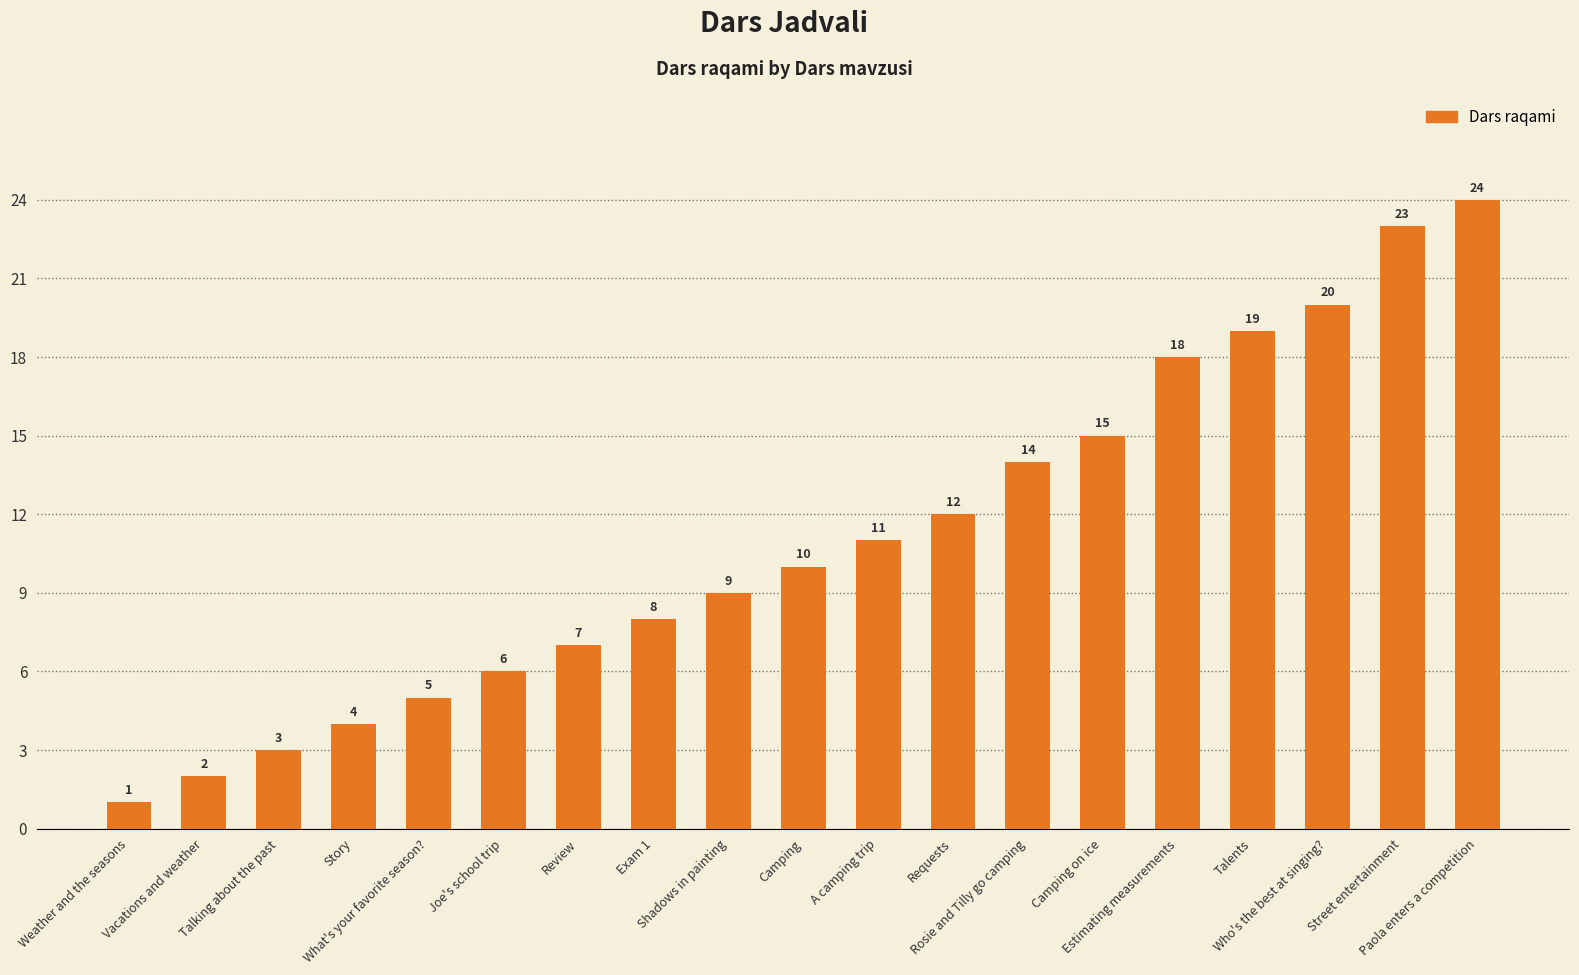

What value does the data have at Street entertainment, to the nearest 5?

25